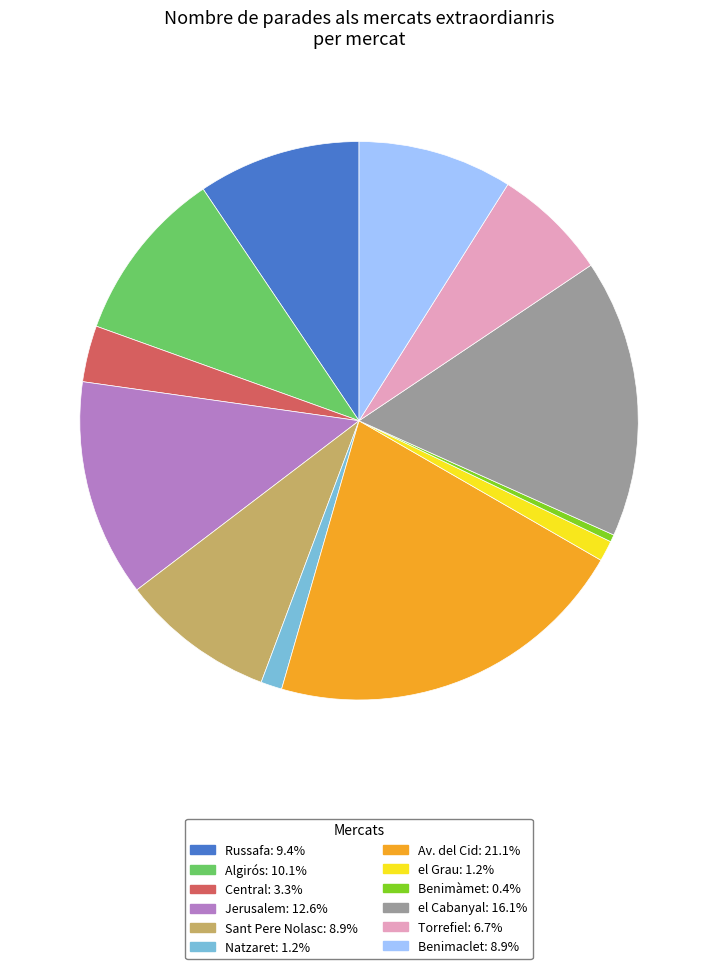

Do Algirós and Jerusalem together represent more than half of the pie?

No